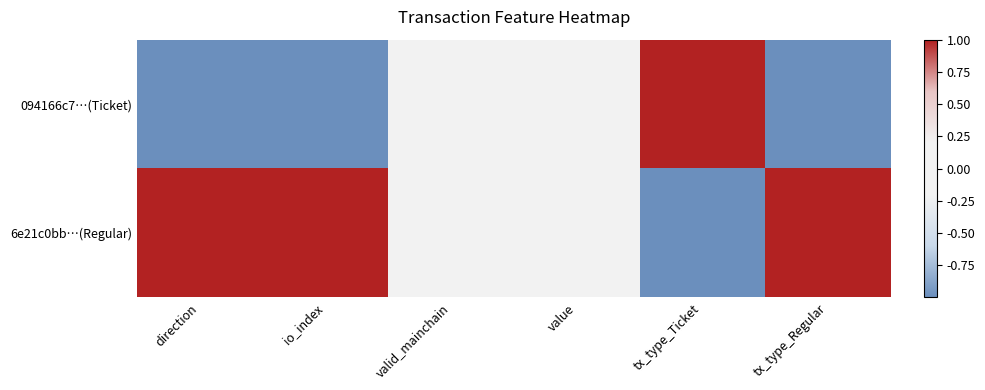

At which category is the sum across all series the highest?

direction